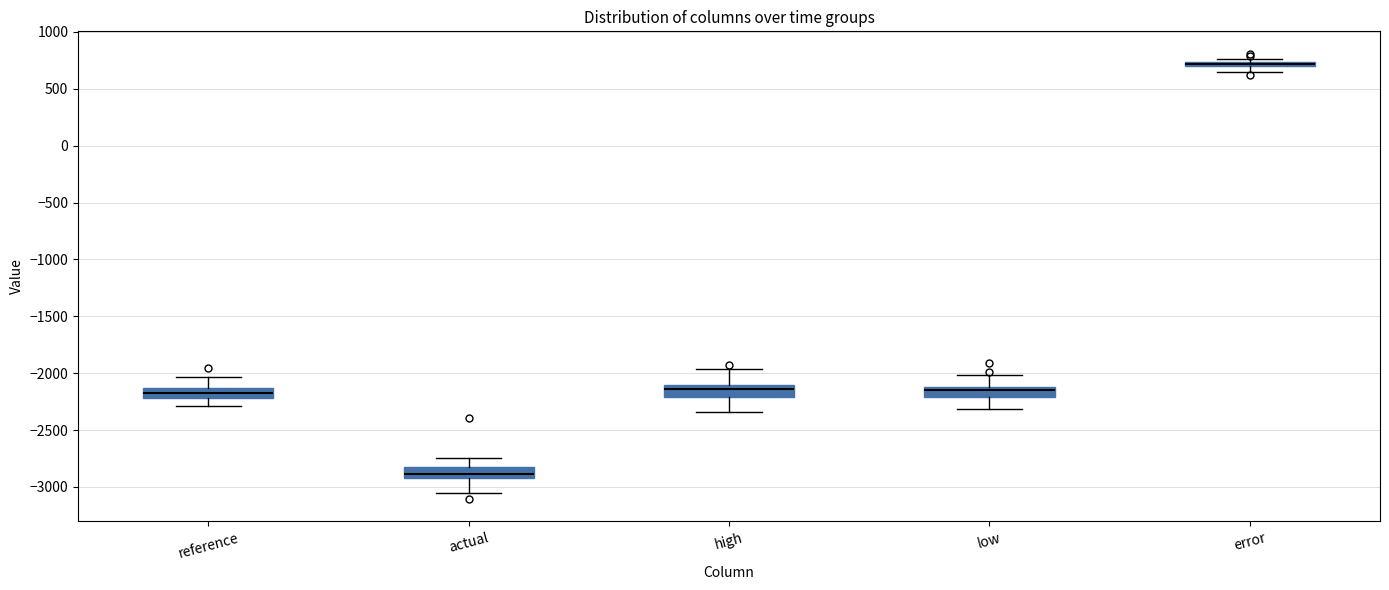

Where does the lower whisker of the box for actual end on the y-axis? The values are not printed on the chart, so give them approximately, as read against the axis.

-3050